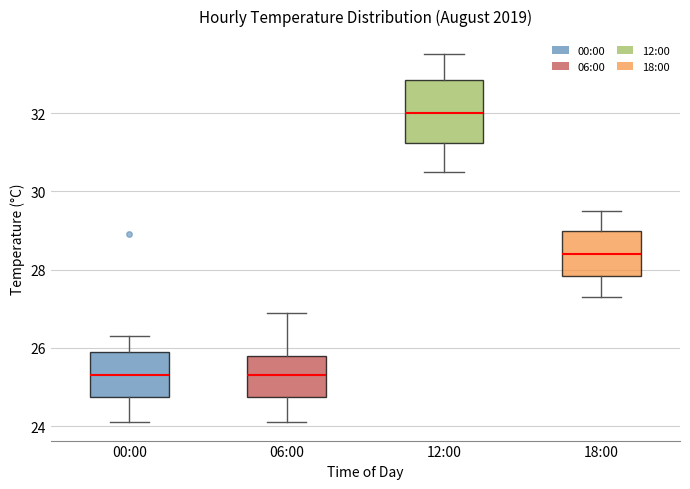

Where does the lower whisker of the box for 12:00 end on the y-axis? The values are not printed on the chart, so give them approximately, as read against the axis.

30.6